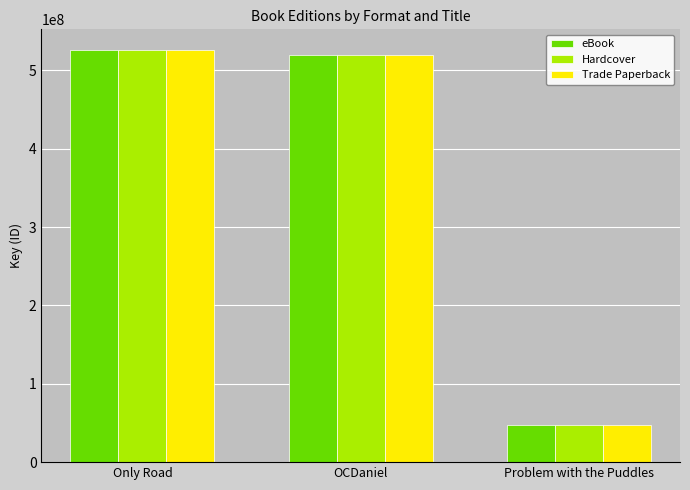

What is the difference between the Hardcover values at OCDaniel and Problem with the Puddles?

471995668